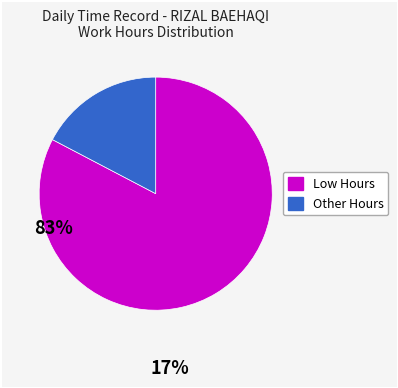

What is the largest slice in the pie chart?

Low Hours